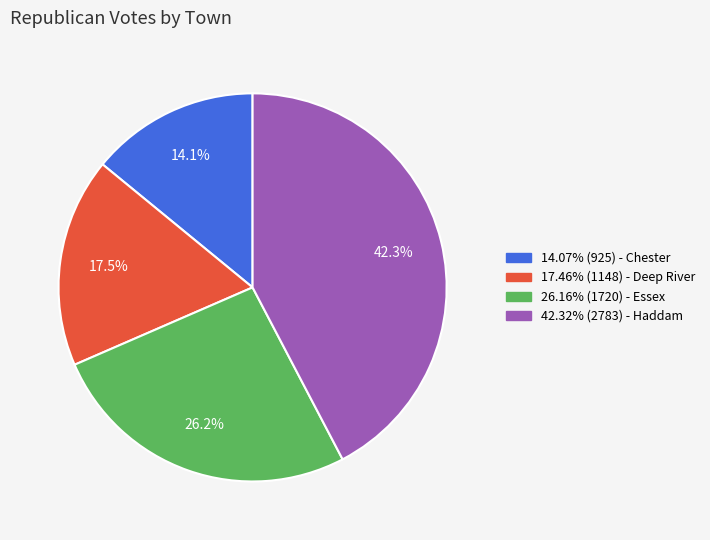

Is there any slice that represents more than half of the pie?

No